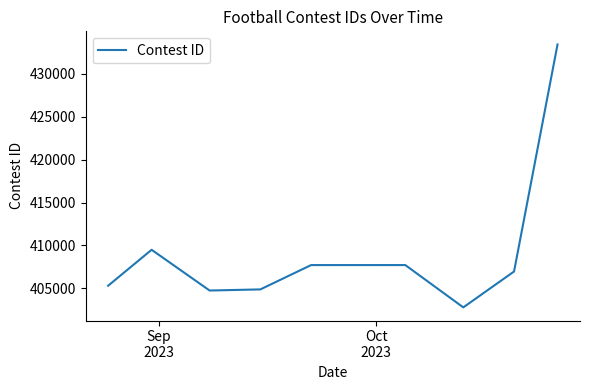

What is the greatest value displayed?

433434